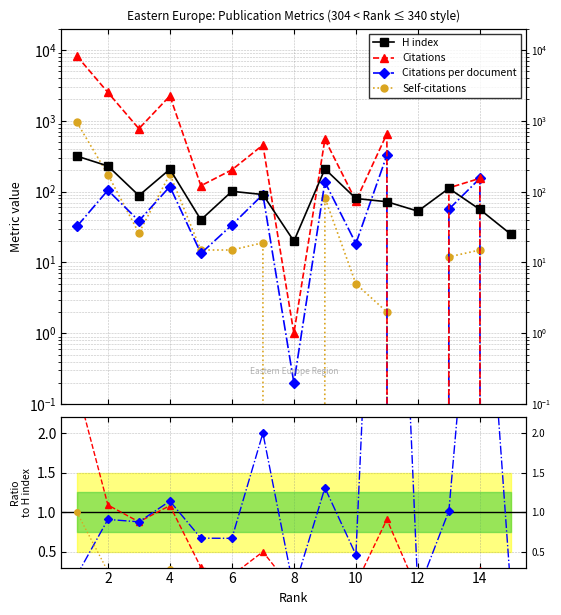

What is the difference between the maximum and minimum values in the Self-citations series?

949.0